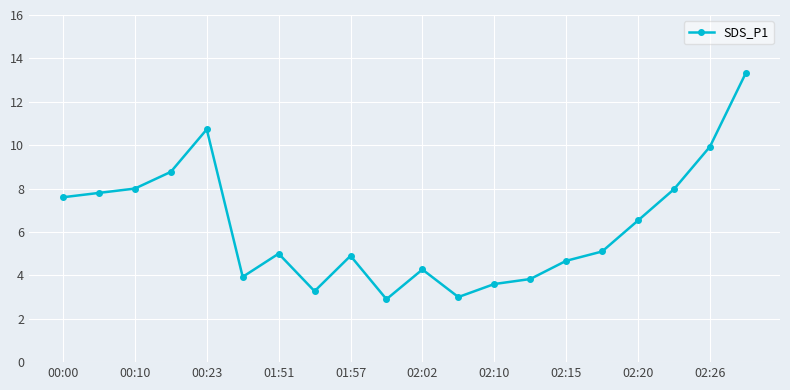

What is the value of the 12th point from the left?

3.0